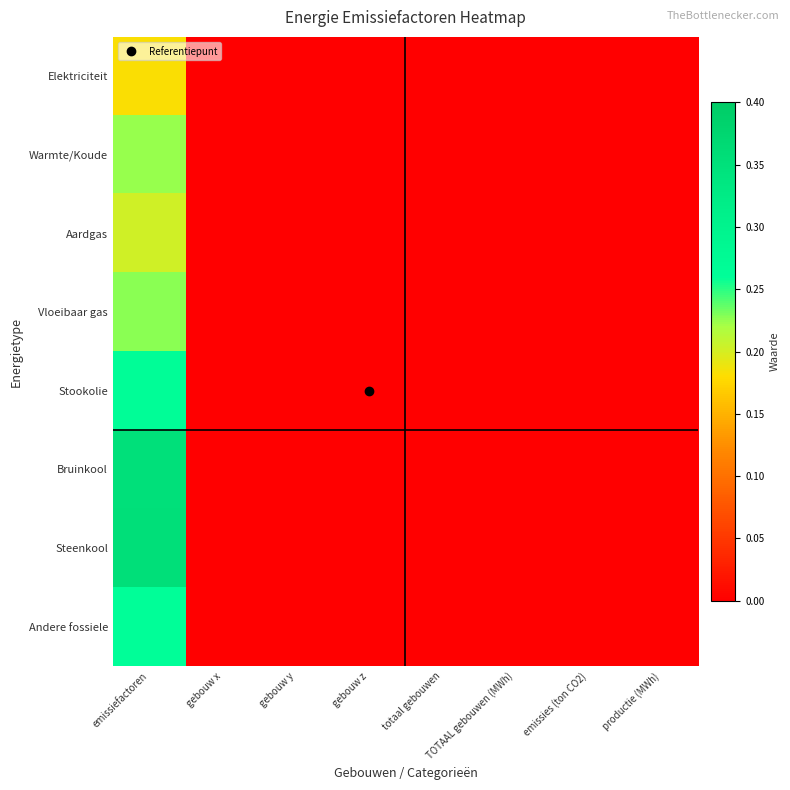

Rank the series at gebouw y from lowest to highest value.

Elektriciteit, Warmte/Koude, Aardgas, Vloeibaar gas, Stookolie, Bruinkool, Steenkool, Andere fossiele